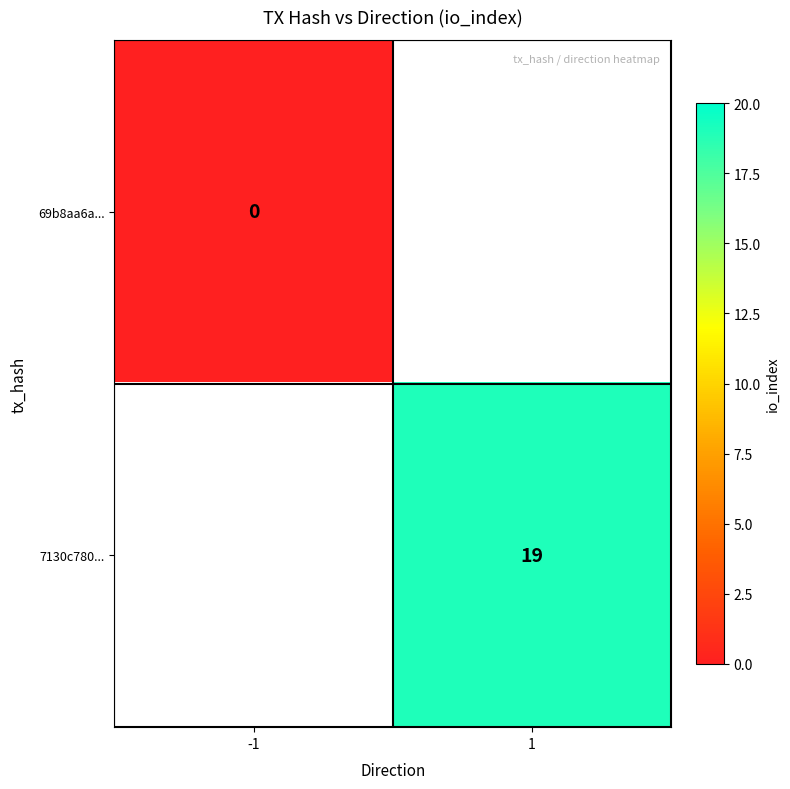

The value of 7130c780... at 1 is 19. True or false?

True